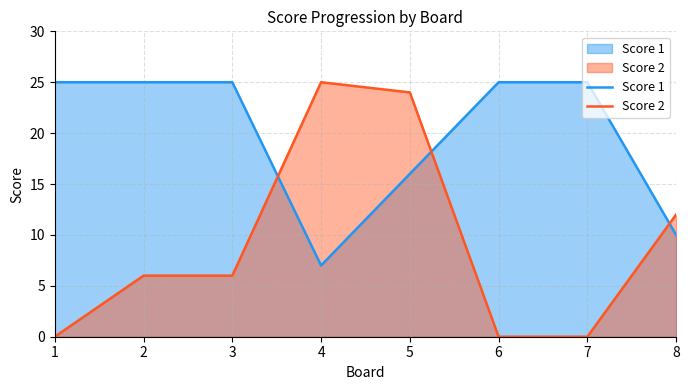

Read the Score 1 value at 7.

25